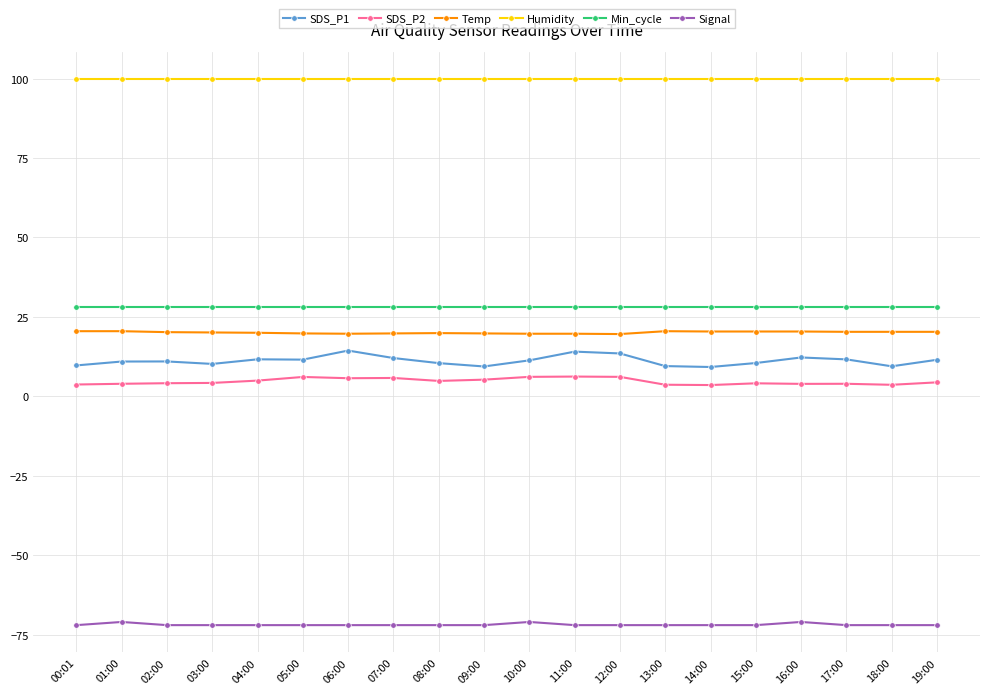

What is the minimum value shown in the chart?

-72.0